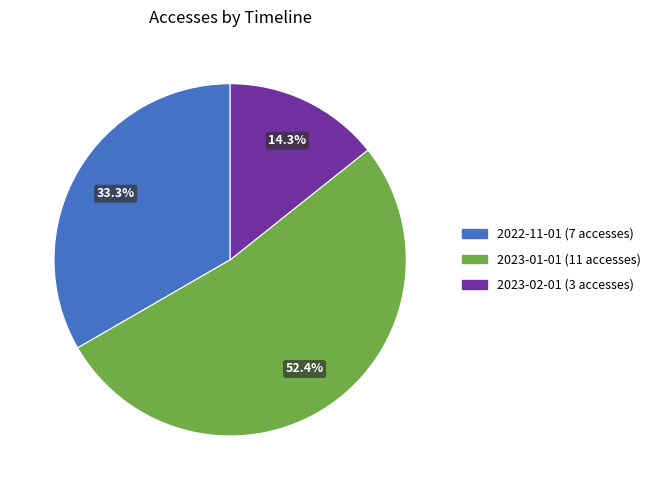

How many slices are in this pie chart?

3